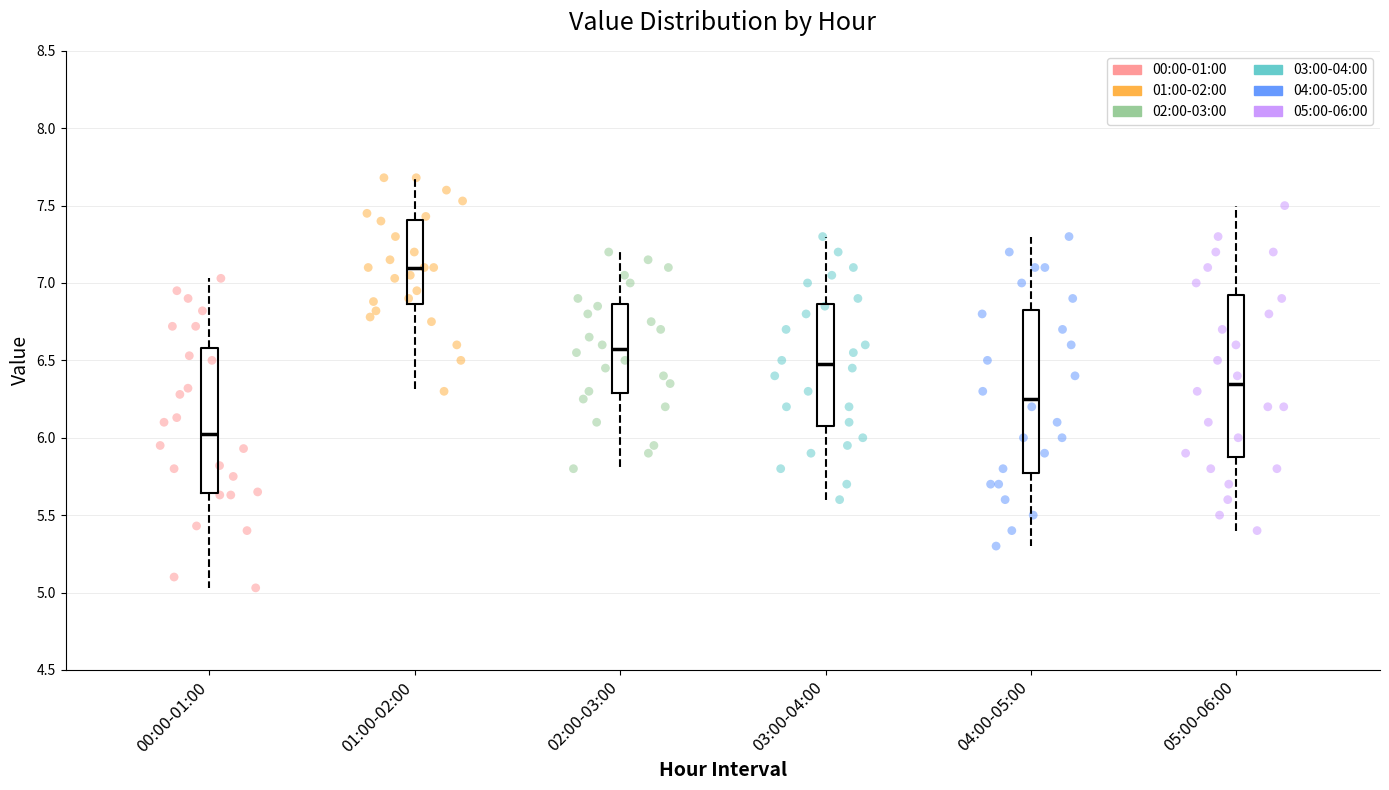

Reading left to right, transcribe this box plot: for each box, give where its median line is, the range the box spans, and where its two whiskers end, as read against the y-axis. The values are not printed on the chart, so give them approximately, as read against the axis.

00:00-01:00: median 6.05, box 5.65 to 6.60, whiskers 5.05 to 7.05
01:00-02:00: median 7.10, box 6.85 to 7.40, whiskers 6.30 to 7.70
02:00-03:00: median 6.60, box 6.30 to 6.85, whiskers 5.80 to 7.20
03:00-04:00: median 6.50, box 6.10 to 6.85, whiskers 5.60 to 7.30
04:00-05:00: median 6.25, box 5.80 to 6.85, whiskers 5.30 to 7.30
05:00-06:00: median 6.35, box 5.90 to 6.95, whiskers 5.40 to 7.50